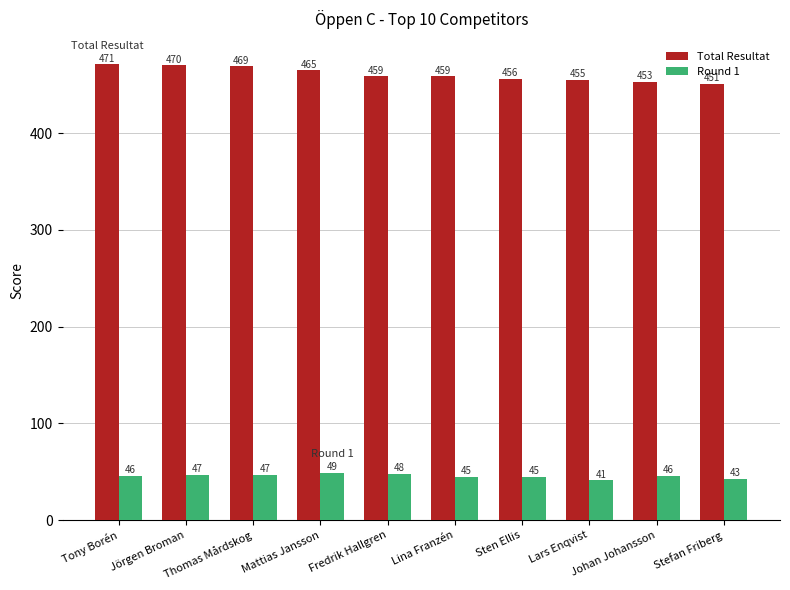

Reading right to left, what are all the values shown in this chart?

Total Resultat: 451	453	455	456	459	459	465	469	470	471
Round 1: 43	46	41	45	45	48	49	47	47	46